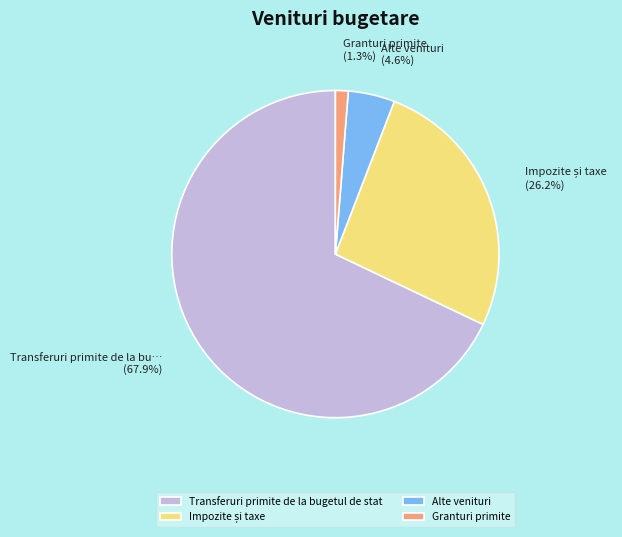

Is the sum of Transferuri primite de la bugetul de stat and Granturi primite greater than half?

Yes